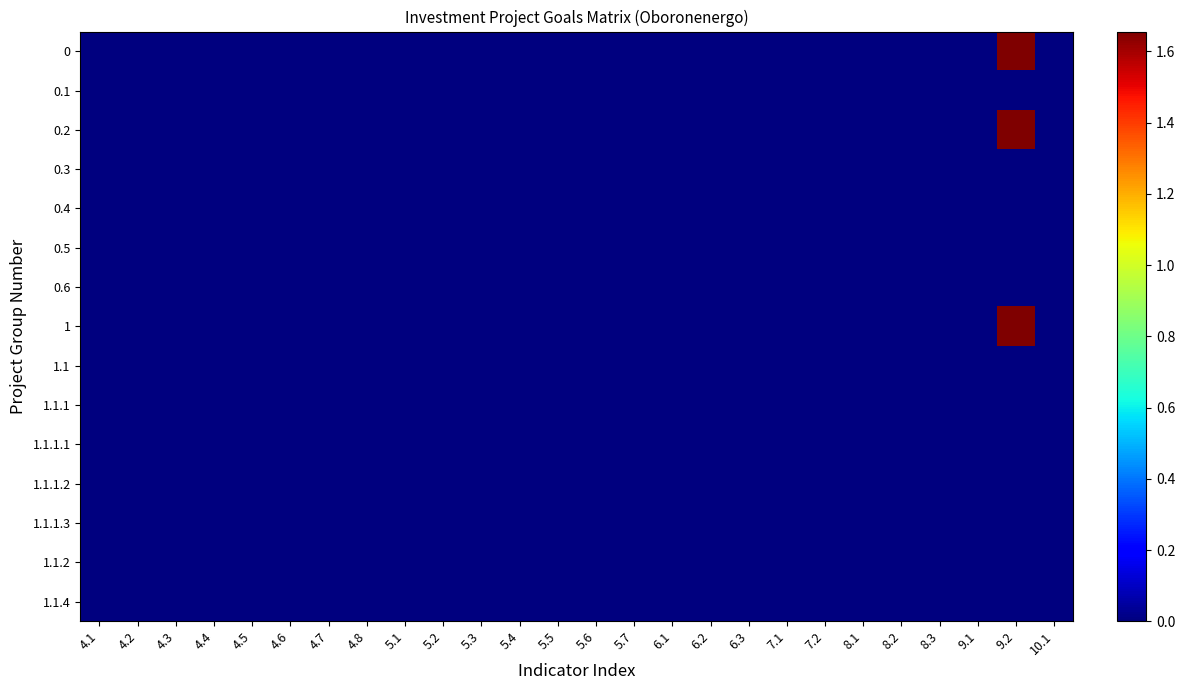

At which category does the chart reach its minimum across all series?

4.1